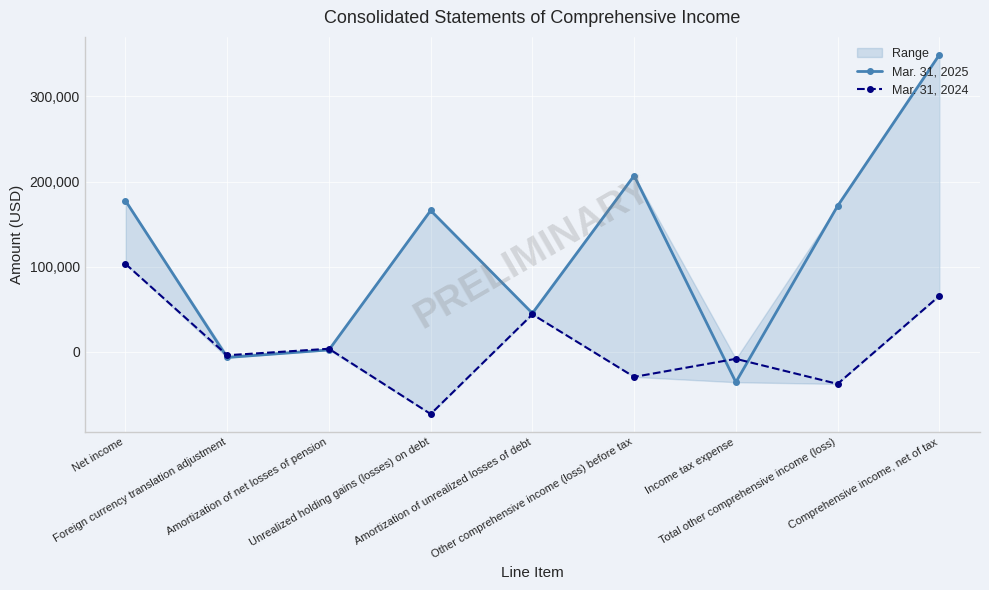

Reading left to right, transcribe all the data shown in this chart.

Mar. 31, 2025: 177502	-6646	2273	165984	45311	206922	-35669	171253	348755
Mar. 31, 2024: 103283	-4020	3618	-73030	44009	-29423	-8232	-37655	65628